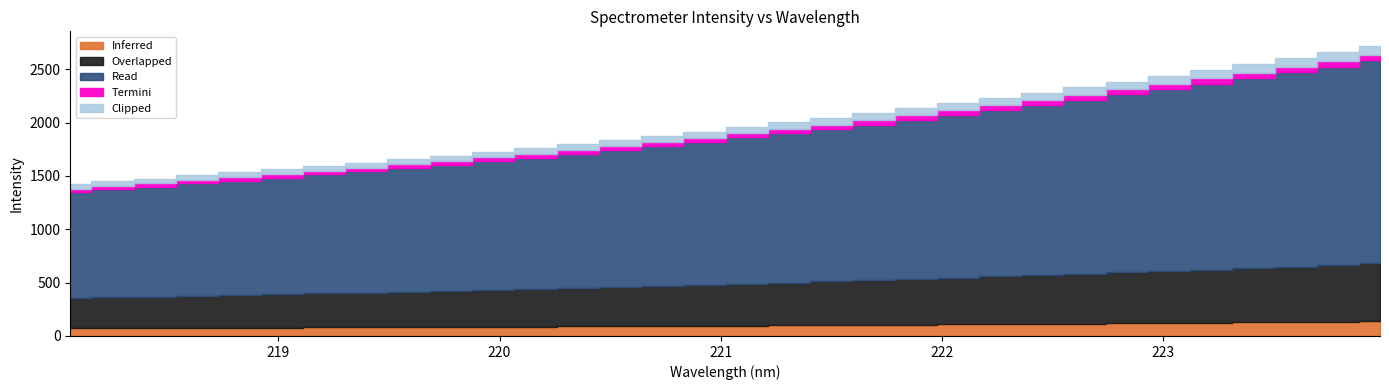

List the labels in order of value, largest first.

223.9802, 223.7895, 223.5987, 223.408, 223.2172, 223.0264, 222.8355, 222.6447, 222.4538, 222.263, 222.0721, 221.8812, 221.6902, 221.4993, 221.3083, 221.1174, 220.9264, 220.7354, 220.5444, 220.3533, 220.1623, 219.9712, 219.7801, 219.589, 219.3979, 219.2067, 219.0156, 218.8244, 218.6332, 218.442, 218.2508, 218.0596